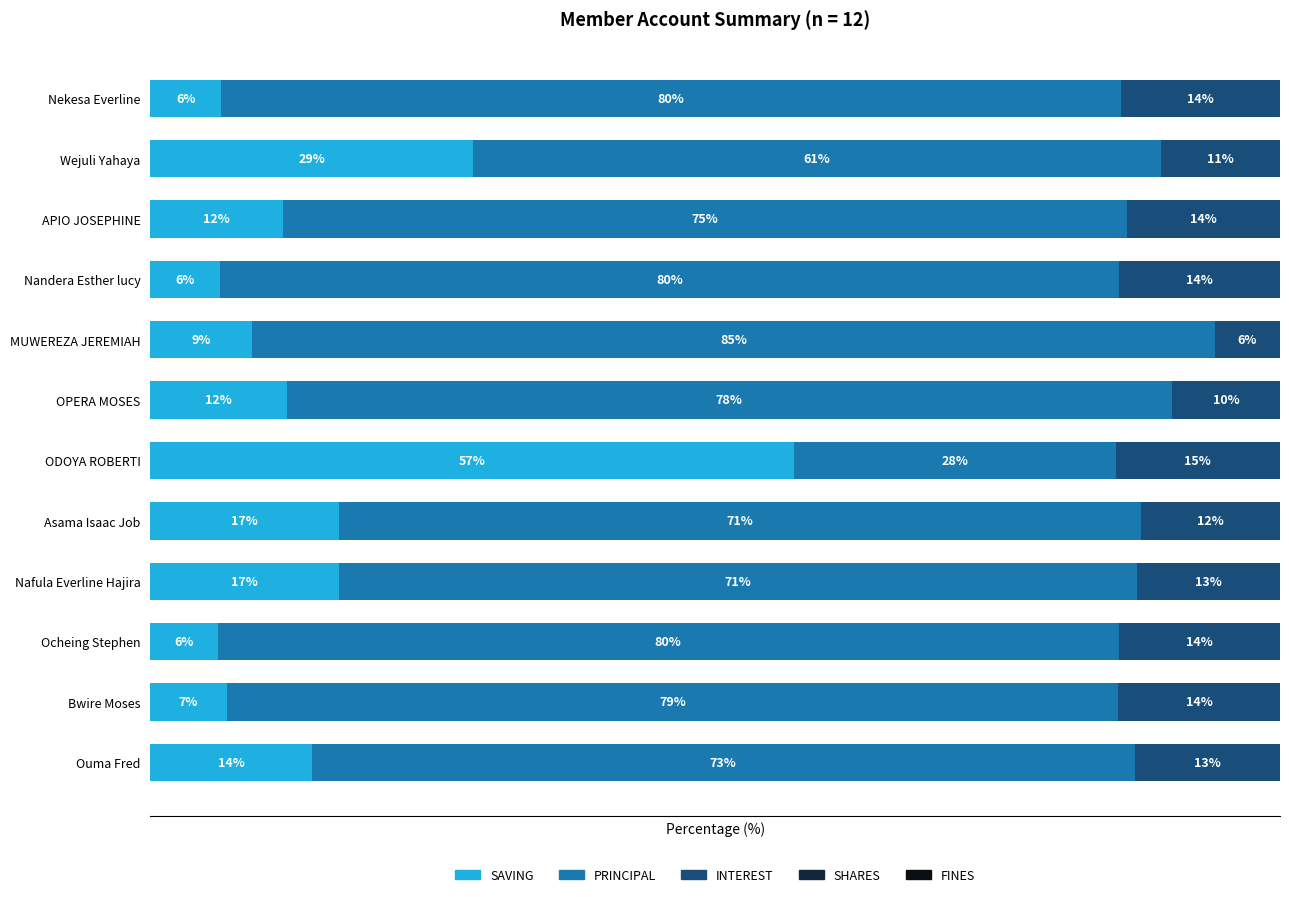

At which label is SAVING closest to 31?

Wejuli Yahaya